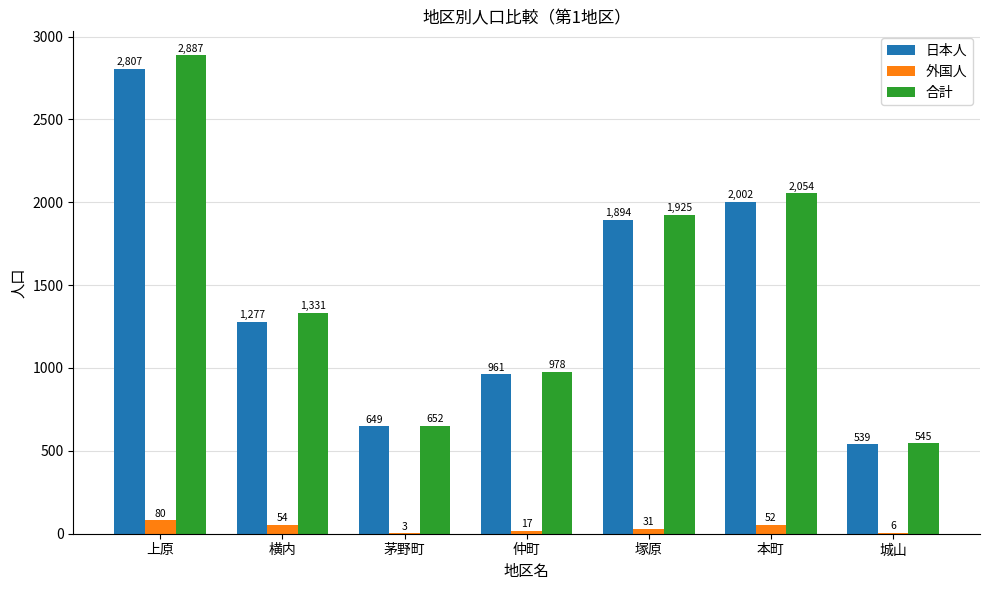

Reading left to right, list all the values displayed in this chart.

日本人: 上原=2807	横内=1277	茅野町=649	仲町=961	塚原=1894	本町=2002	城山=539
外国人: 上原=80	横内=54	茅野町=3	仲町=17	塚原=31	本町=52	城山=6
合計: 上原=2887	横内=1331	茅野町=652	仲町=978	塚原=1925	本町=2054	城山=545